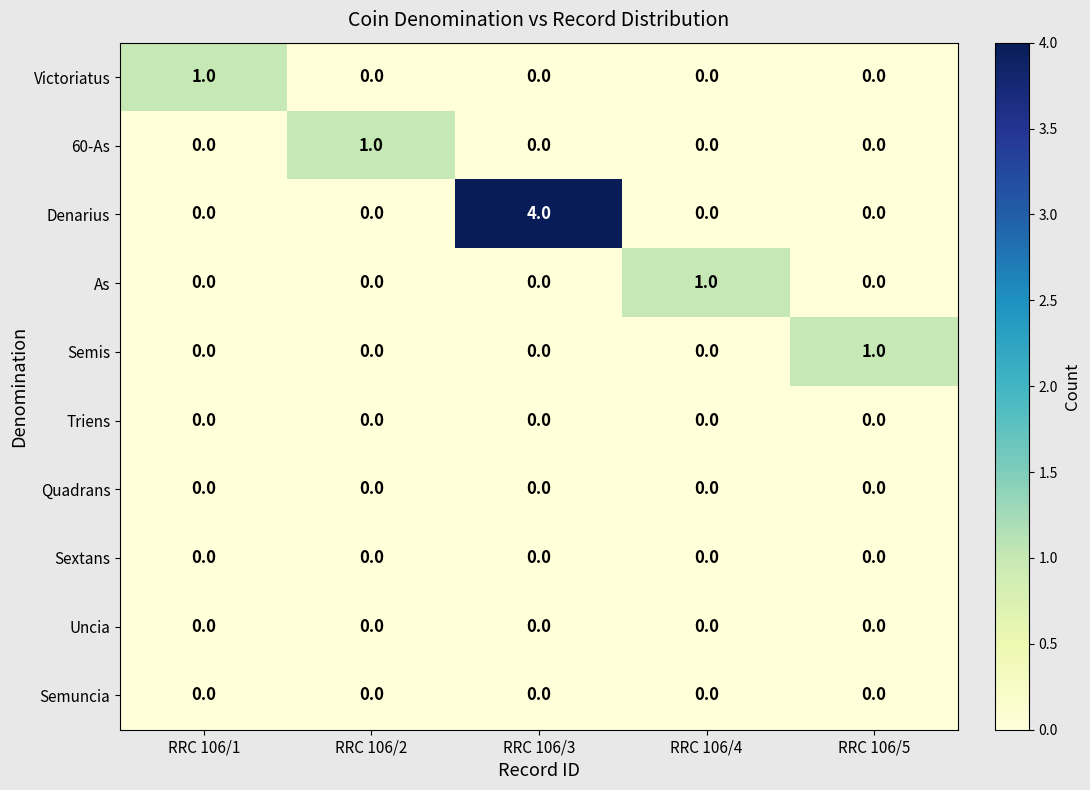

True or false: Denarius has a value of 4 at RRC 106/3.

True